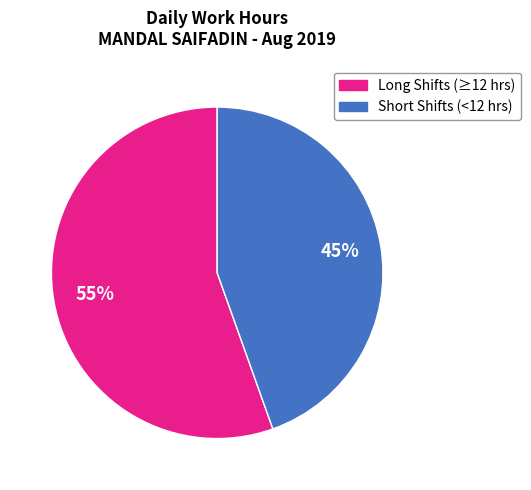

How many segments does this pie chart have?

2